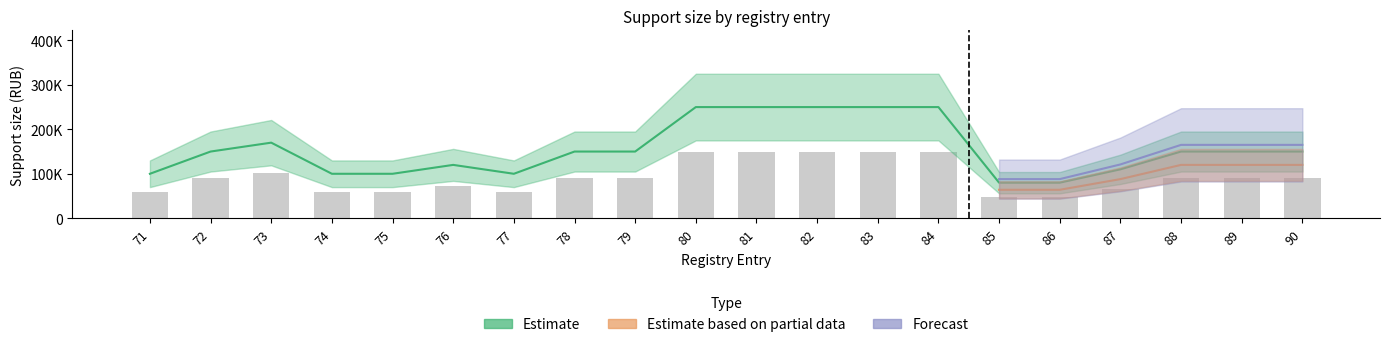

What is the lowest value of the Estimate series?

80000